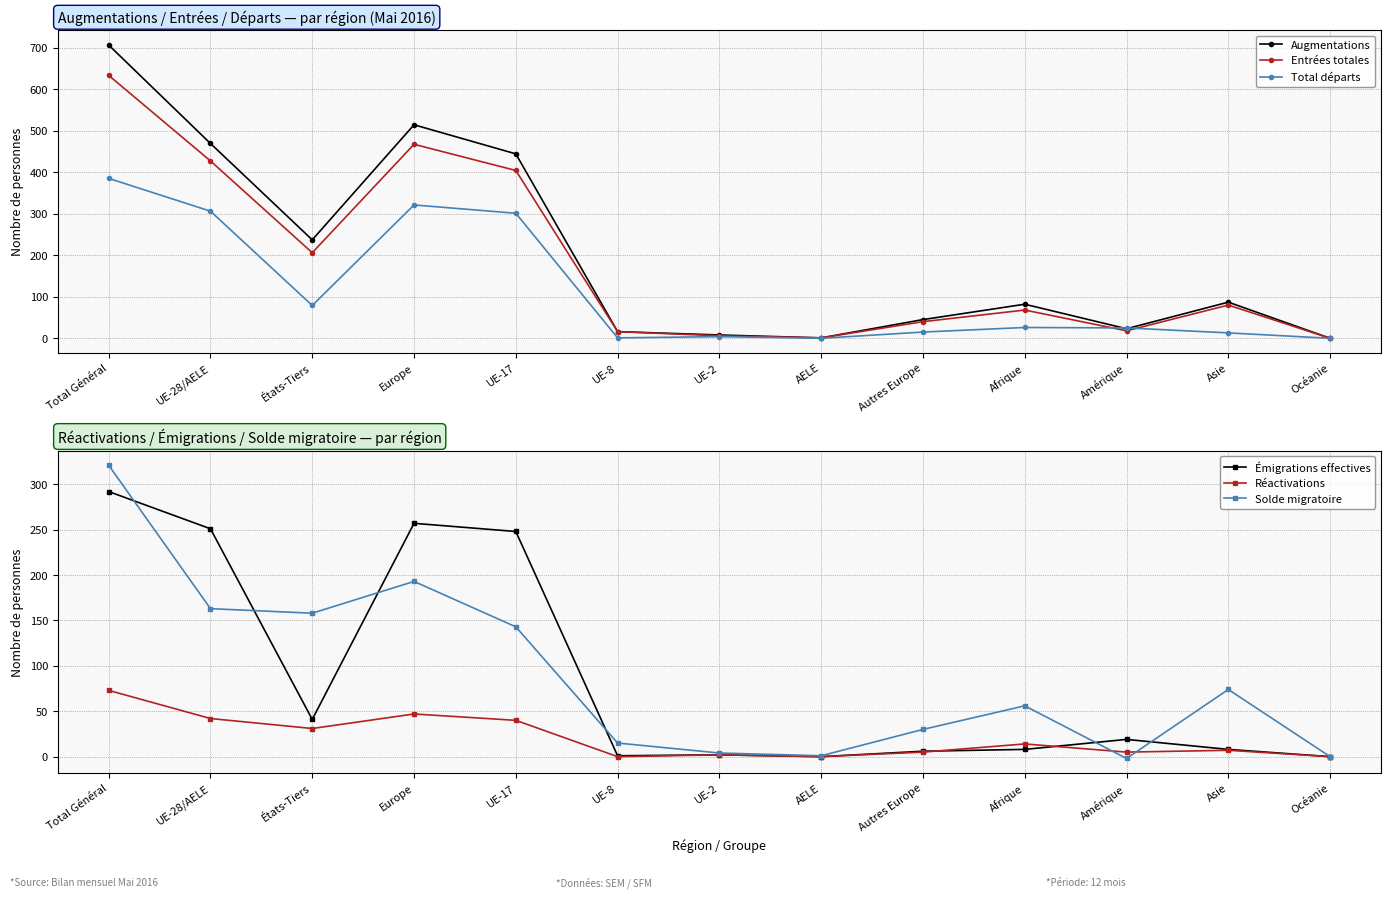

Which series changed the most between Total Général and Autres Europe?

Augmentations